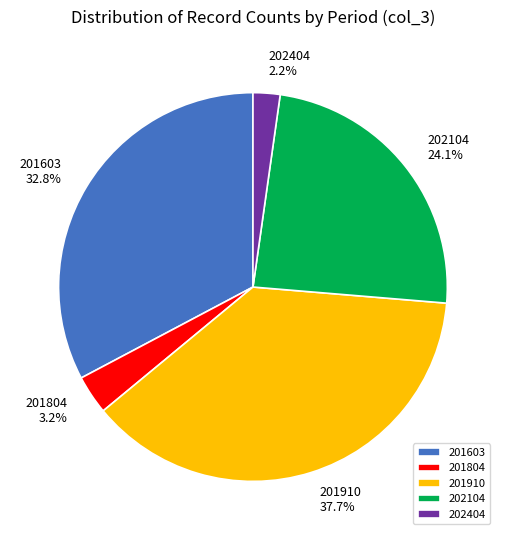

Between 201603 and 202404, which is larger?

201603